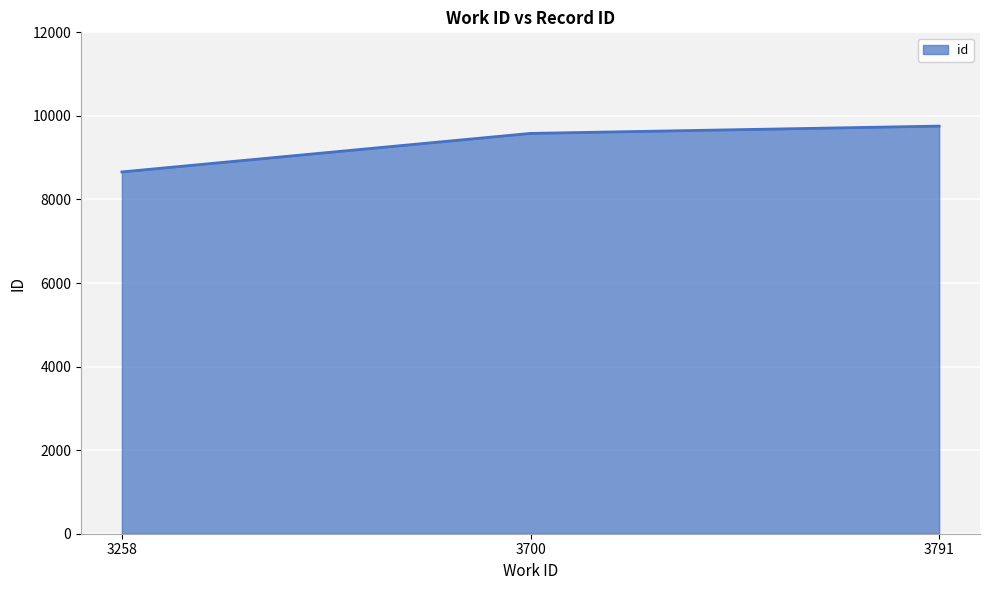

What is the difference between the values at 3791 and 3258?

1097